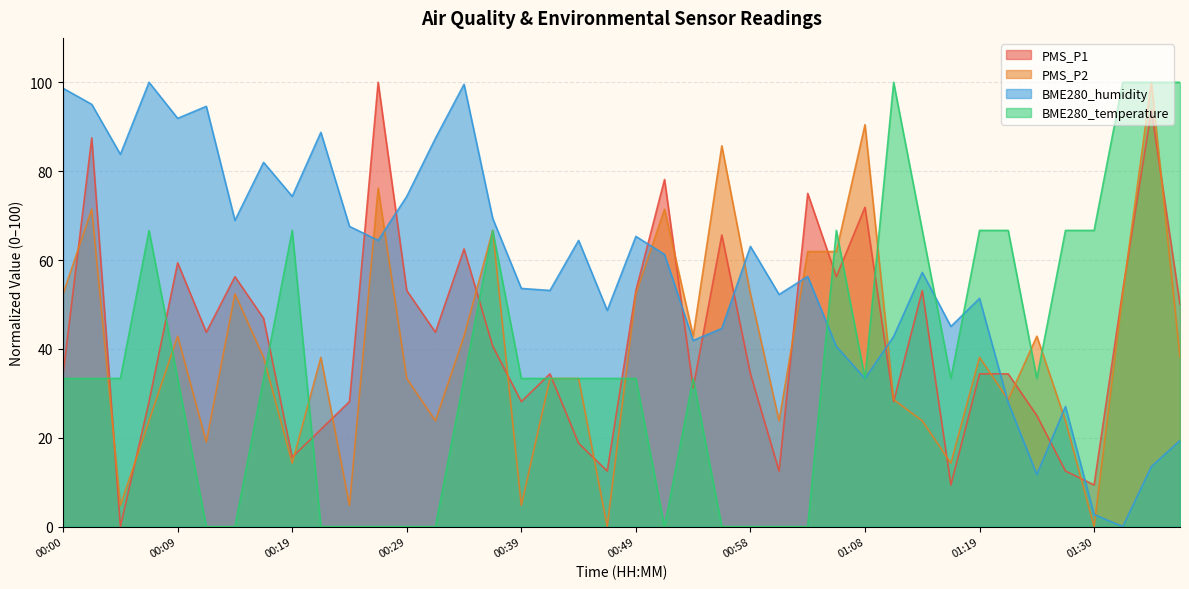

In PMS_P1, how many points are lower than both neighbors (excluding endpoints)?

12